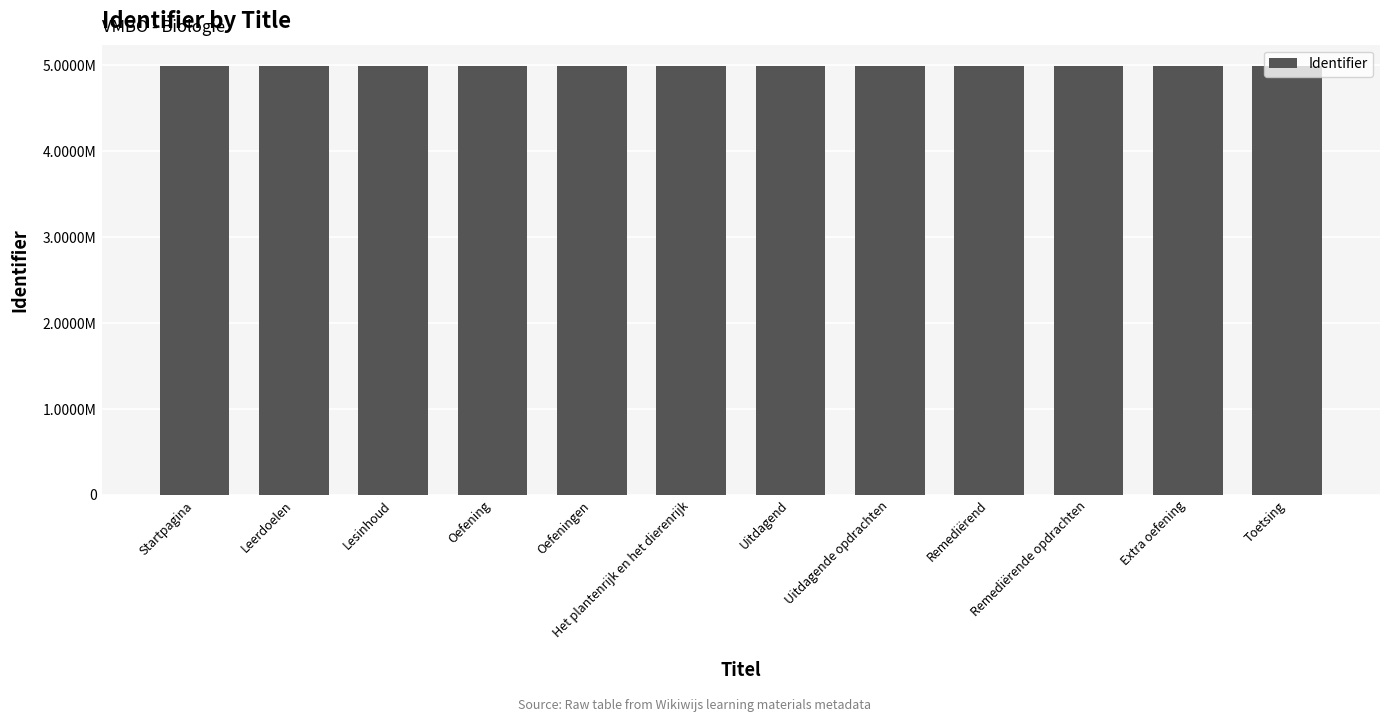

Are the bars horizontal?

No